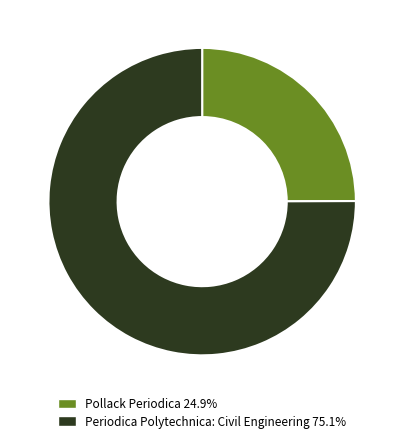

Combined, do Periodica Polytechnica: Civil Engineering and Pollack Periodica account for over 50%?

Yes